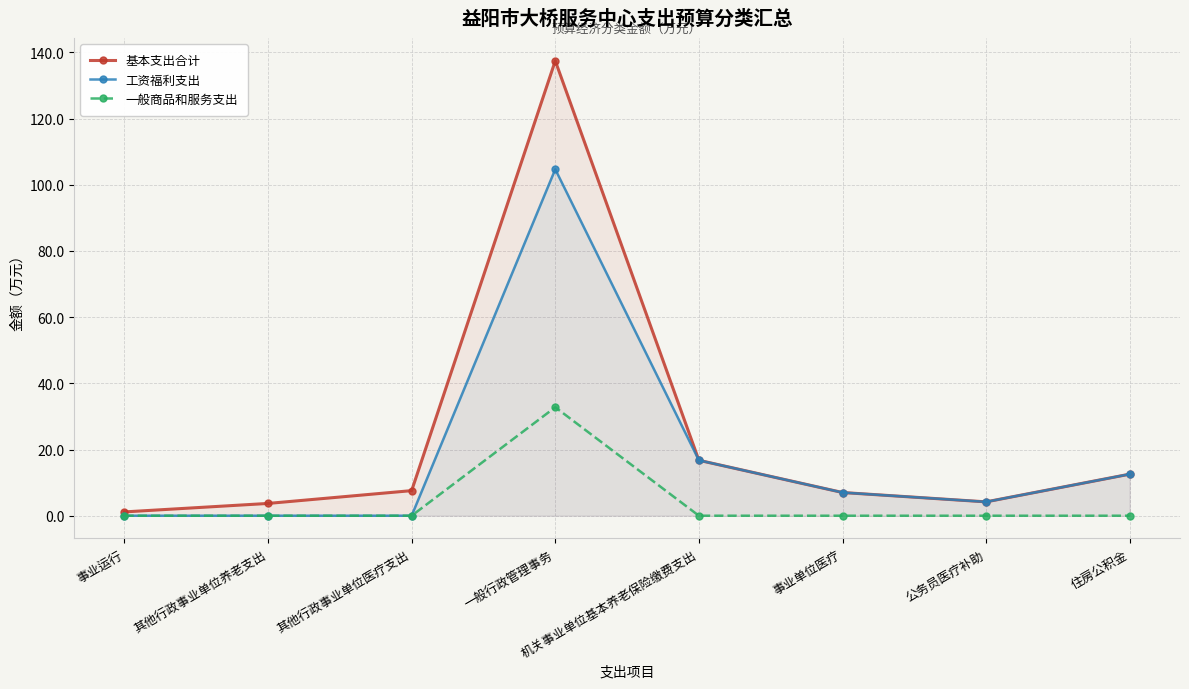

True or false: 一般商品和服务支出 has a value of -11.9 at 事业运行.

False